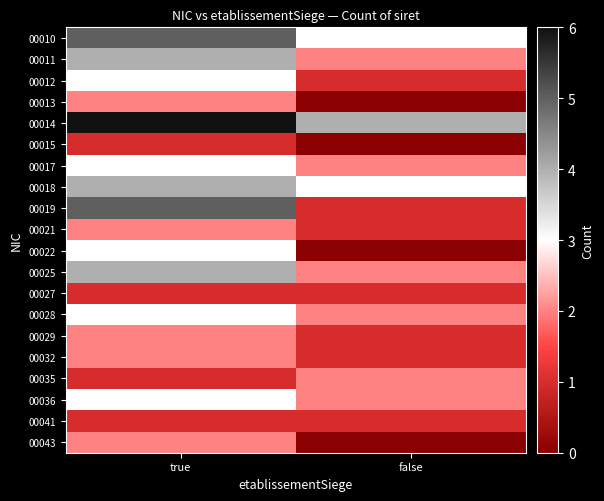

At true, list the series in order from smallest to largest.

00015, 00027, 00035, 00041, 00013, 00021, 00029, 00032, 00043, 00012, 00017, 00022, 00028, 00036, 00011, 00018, 00025, 00010, 00019, 00014